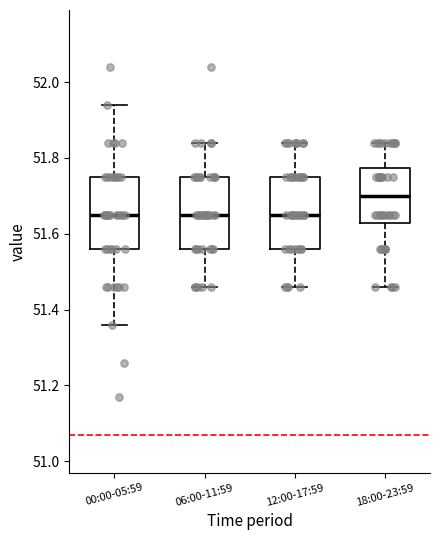

Where is the lower edge of the box for 00:00-05:59 on the y-axis? The values are not printed on the chart, so give them approximately, as read against the axis.

51.56